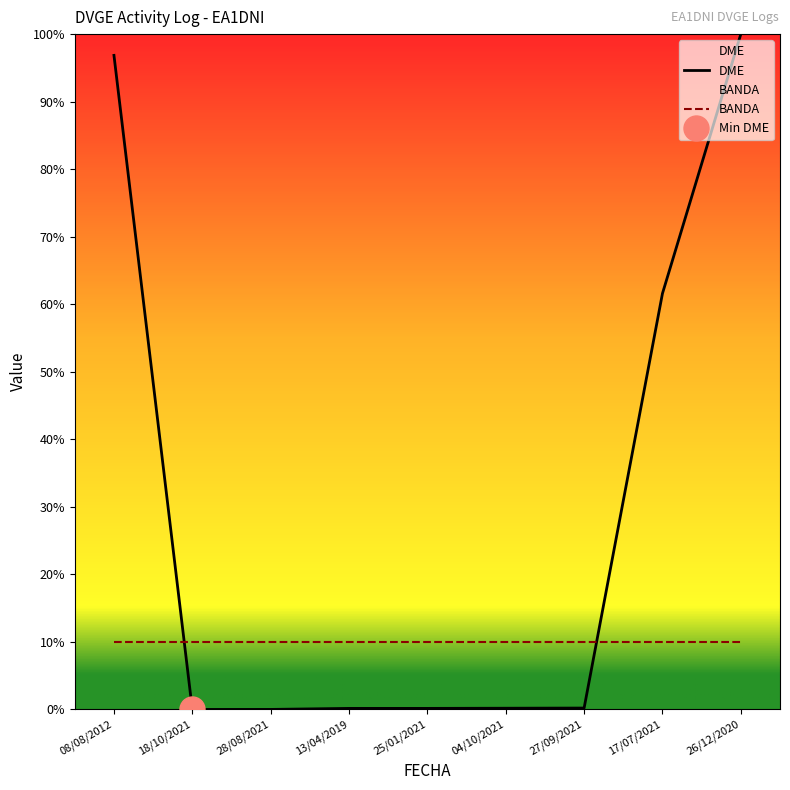

The chart shows a value of 0.0 at 28/08/2021. True or false?

False